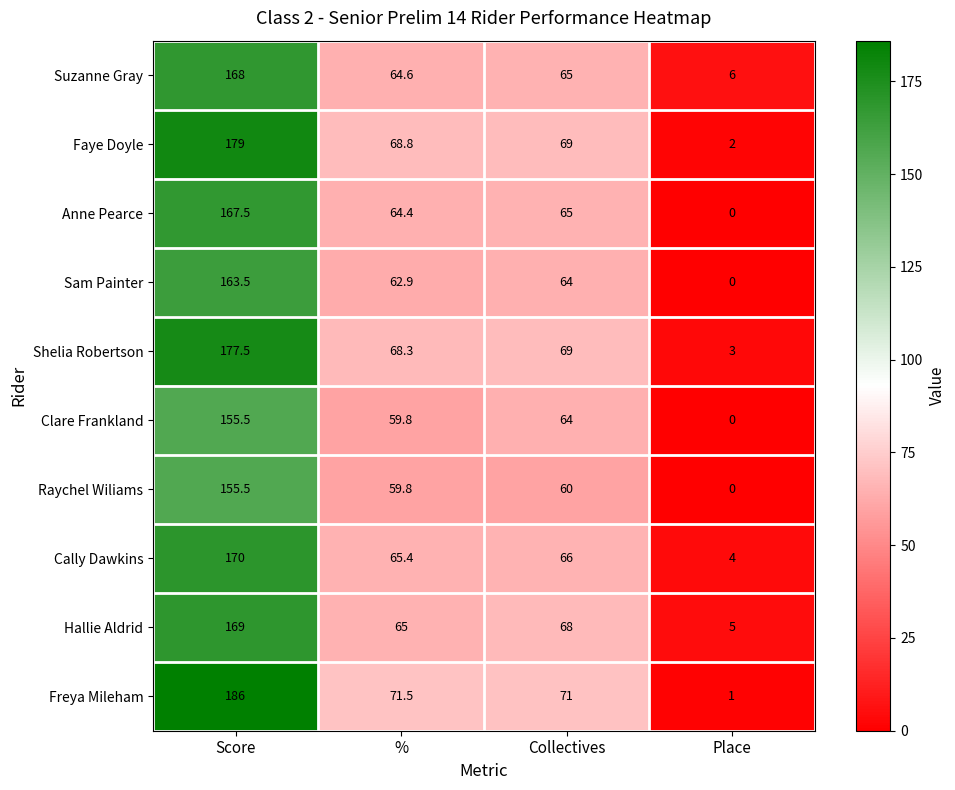

The value of Suzanne Gray at Score is 168.0. True or false?

True